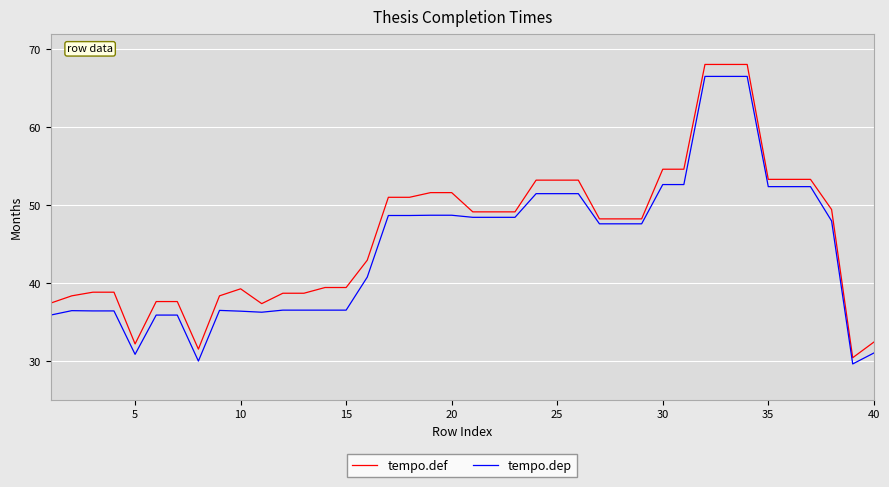

Which series has the widest spread of values?

tempo.def